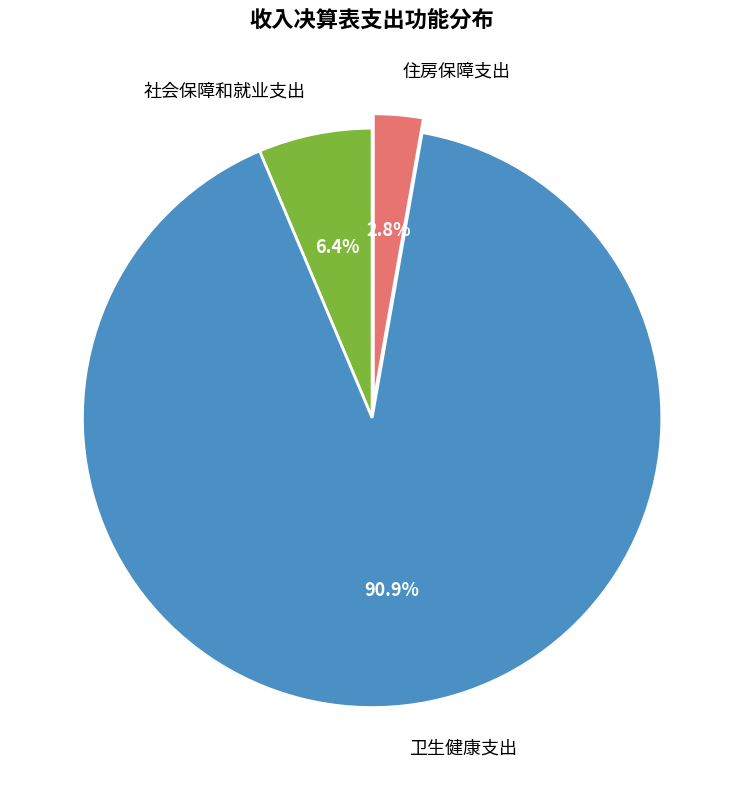

Is there any slice that represents more than half of the pie?

Yes